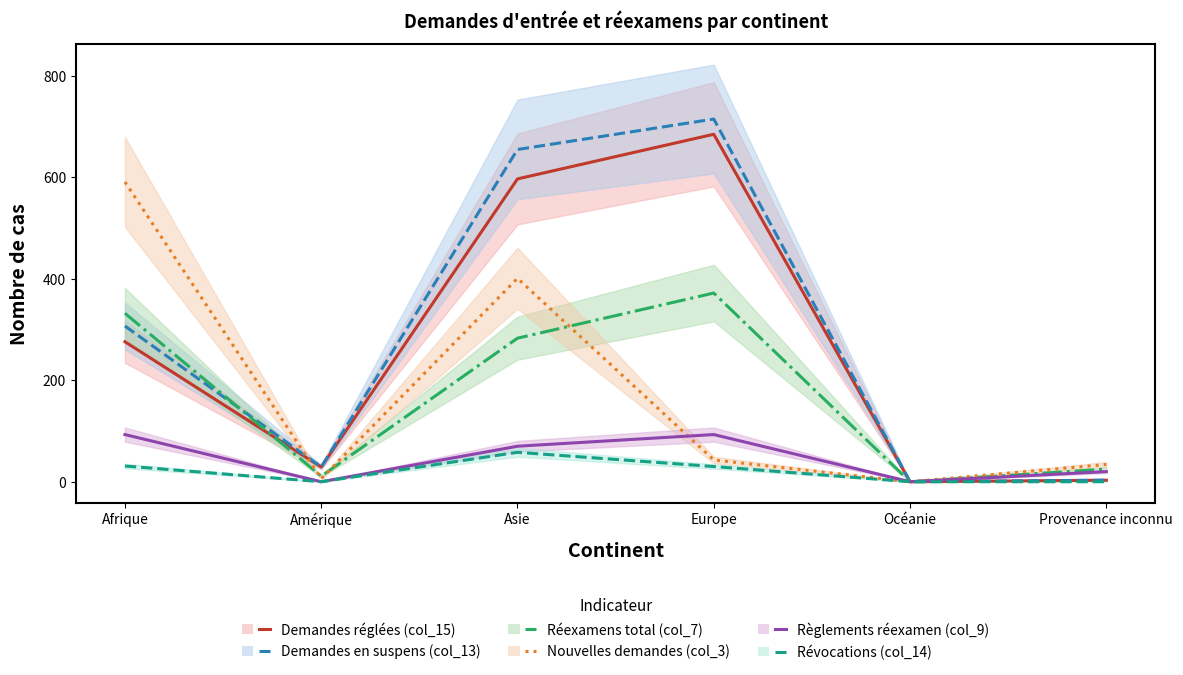

At Provenance inconnu, list the series in order from smallest to largest.

Révocations (col_14), Demandes réglées (col_15), Demandes en suspens (col_13), Règlements réexamen (col_9), Réexamens total (col_7), Nouvelles demandes (col_3)